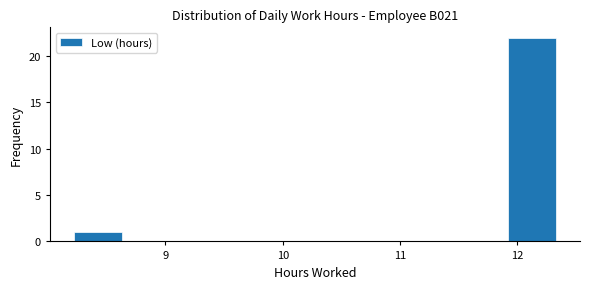

How tall is the bar that spans 11.9 to 12.3 on the x-axis? Neither the bar edges nor the heights are printed on the chart, so give them approximately, as read against the axes.

22